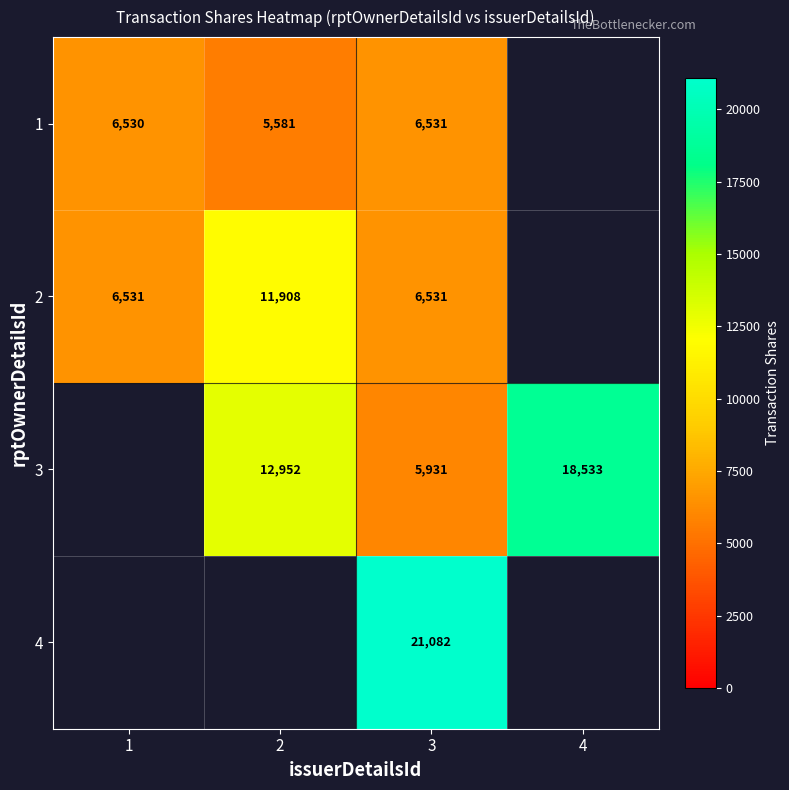

Is the value of 1 at 2 greater than the value of 2 at 3?

No